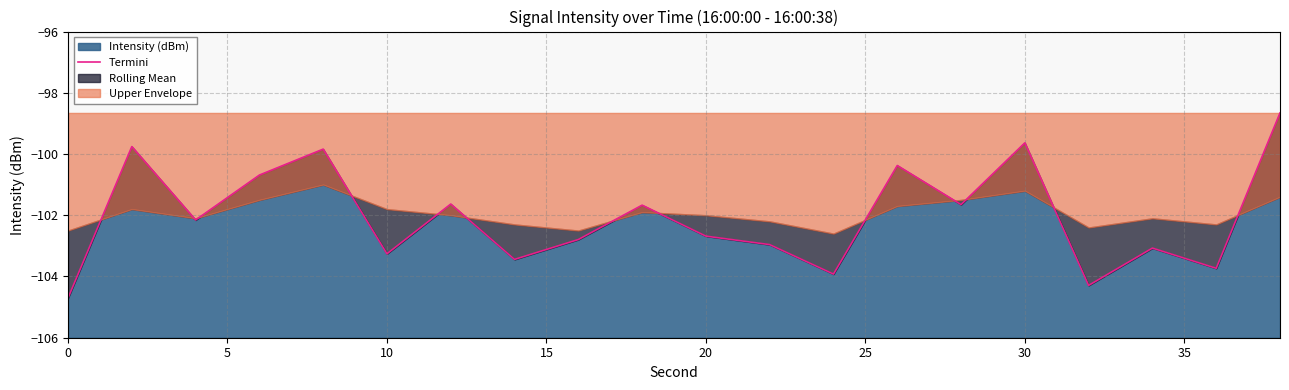

Is it true that the value at 13 is -143.3?

False